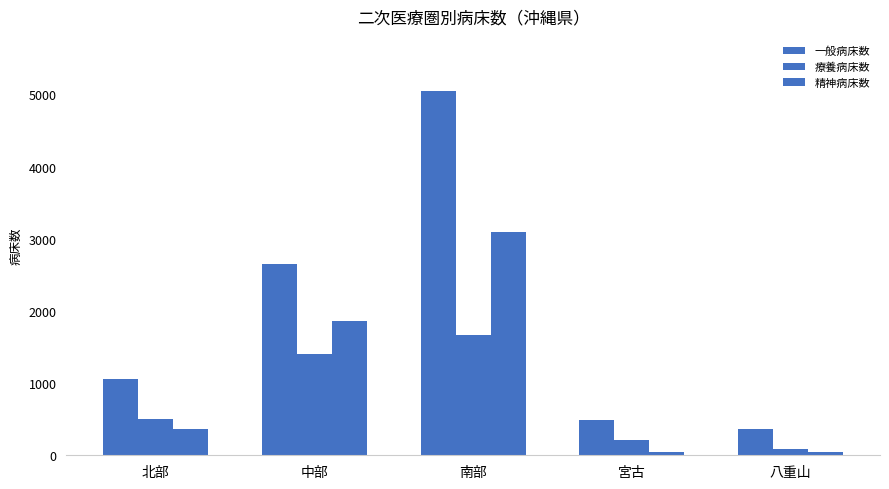

What is the sum of the 精神病床数 values at 北部 and 南部?

3454